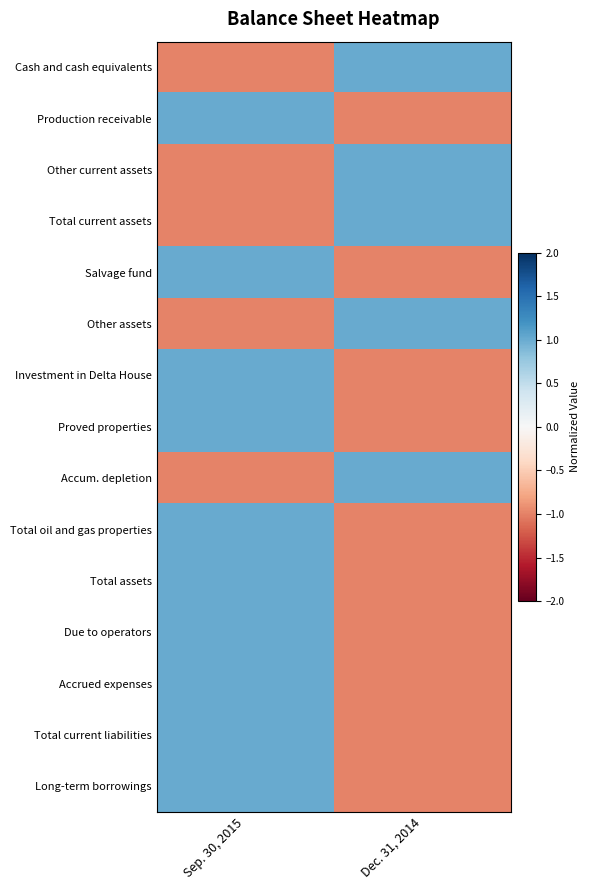

At Dec. 31, 2014, list the series in order from smallest to largest.

Production receivable, Salvage fund, Investment in Delta House, Proved properties, Total oil and gas properties, Total assets, Due to operators, Accrued expenses, Total current liabilities, Long-term borrowings, Cash and cash equivalents, Other current assets, Total current assets, Other assets, Accum. depletion